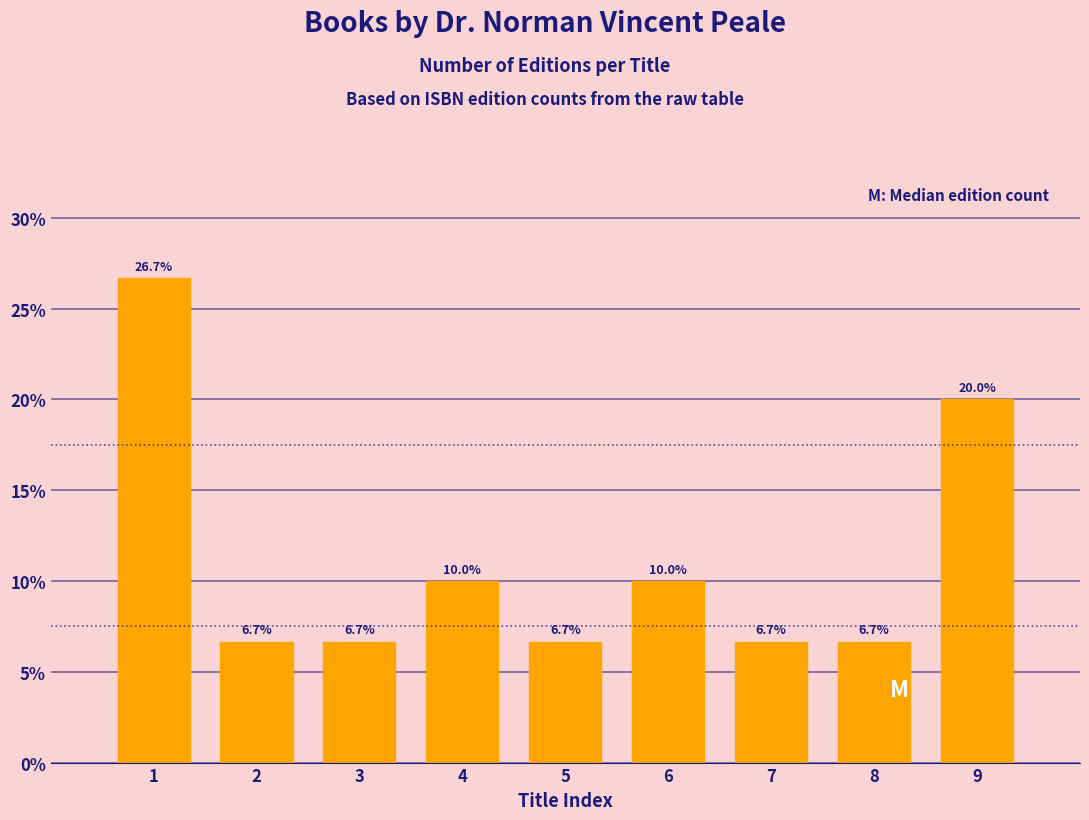

Reading right to left, extract all data points from this chart.

9=20.0	8=6.7	7=6.7	6=10.0	5=6.7	4=10.0	3=6.7	2=6.7	1=26.7